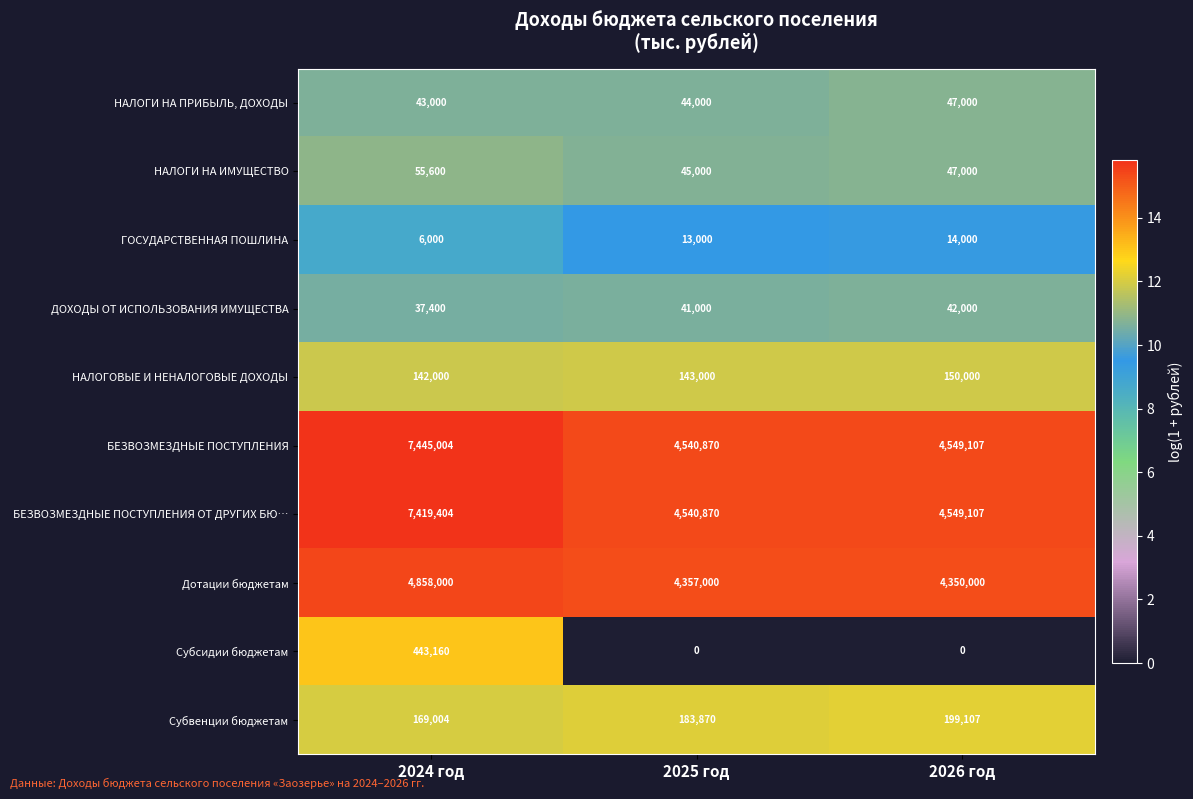

Reading left to right, what are all the values shown in this chart?

НАЛОГИ НА ПРИБЫЛЬ, ДОХОДЫ: 2024 год=43000	2025 год=44000	2026 год=47000
НАЛОГИ НА ИМУЩЕСТВО: 2024 год=55600	2025 год=45000	2026 год=47000
ГОСУДАРСТВЕННАЯ ПОШЛИНА: 2024 год=6000	2025 год=13000	2026 год=14000
ДОХОДЫ ОТ ИСПОЛЬЗОВАНИЯ ИМУЩЕСТВА: 2024 год=37400	2025 год=41000	2026 год=42000
НАЛОГОВЫЕ И НЕНАЛОГОВЫЕ ДОХОДЫ: 2024 год=142000	2025 год=143000	2026 год=150000
БЕЗВОЗМЕЗДНЫЕ ПОСТУПЛЕНИЯ: 2024 год=7445004	2025 год=4540870	2026 год=4549107
БЕЗВОЗМЕЗДНЫЕ ПОСТУПЛЕНИЯ ОТ ДРУГИХ БЮ…: 2024 год=7419404	2025 год=4540870	2026 год=4549107
Дотации бюджетам: 2024 год=4858000	2025 год=4357000	2026 год=4350000
Субсидии бюджетам: 2024 год=443160	2025 год=0	2026 год=0
Субвенции бюджетам: 2024 год=169004	2025 год=183870	2026 год=199107